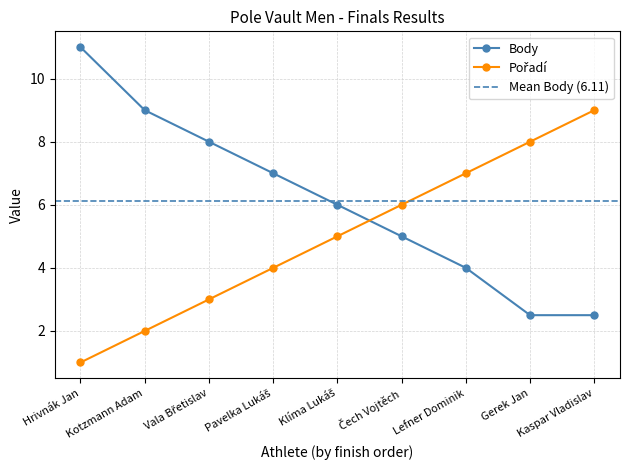

What position from the right is Pavelka Lukáš?

6